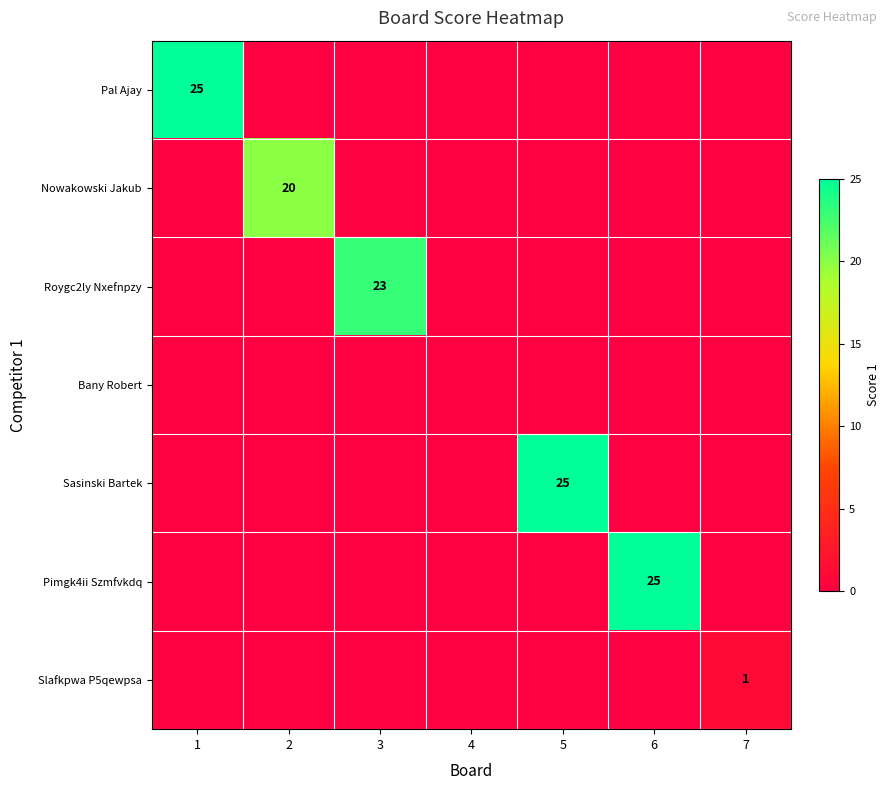

True or false: Nowakowski Jakub has a value of 20 at 2.

True